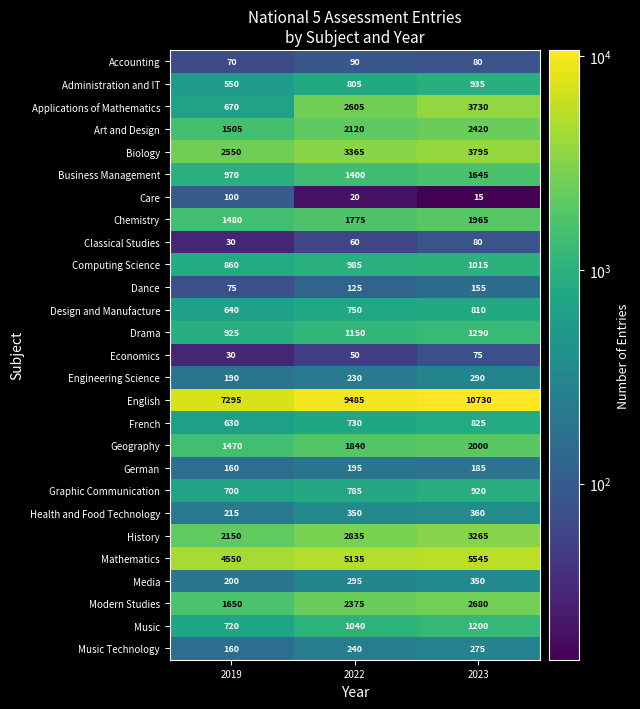

How many Modern Studies values are between 1650 and 2680?

3